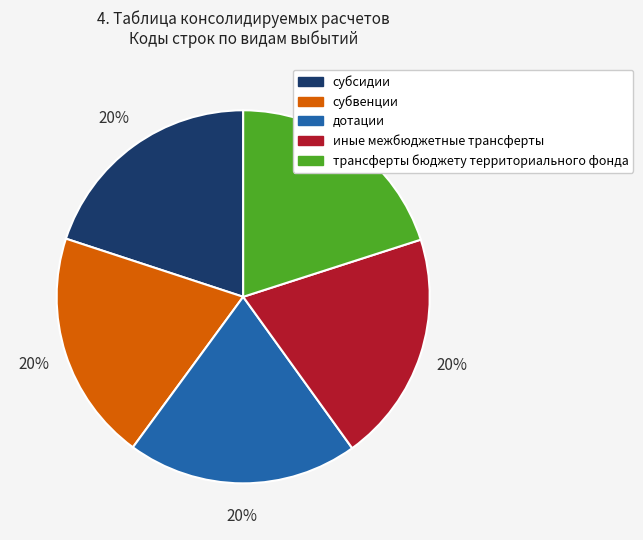

What is the ratio of the value at субсидии to the value at дотации?

1.0